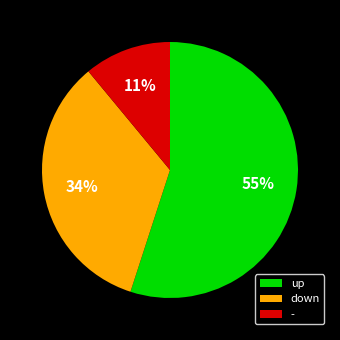

How many segments does this pie chart have?

3